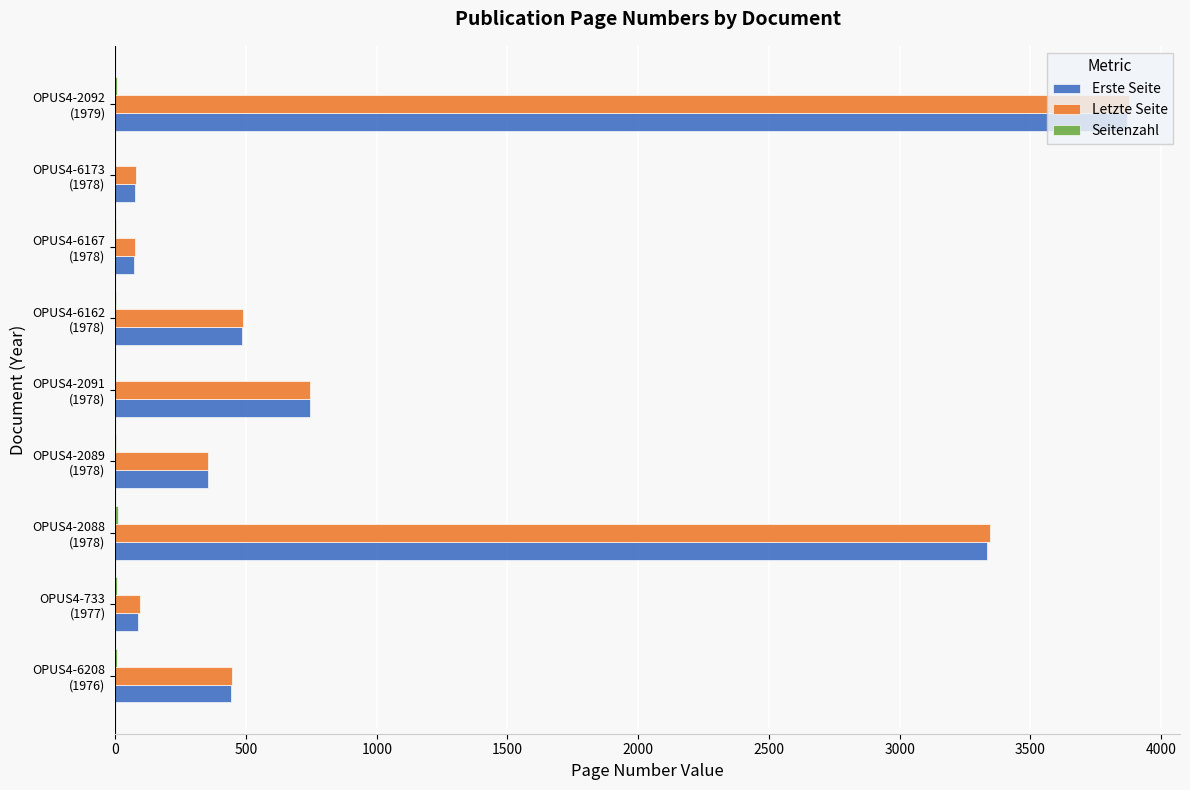

What is the sum of all Letzte Seite values?

9502